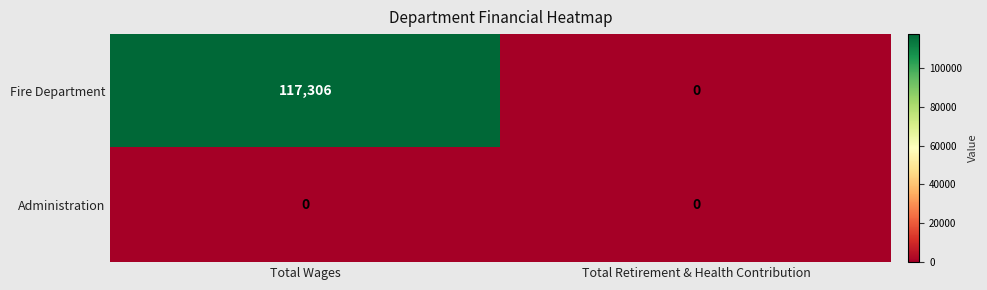

How many distinct data groups are displayed?

2